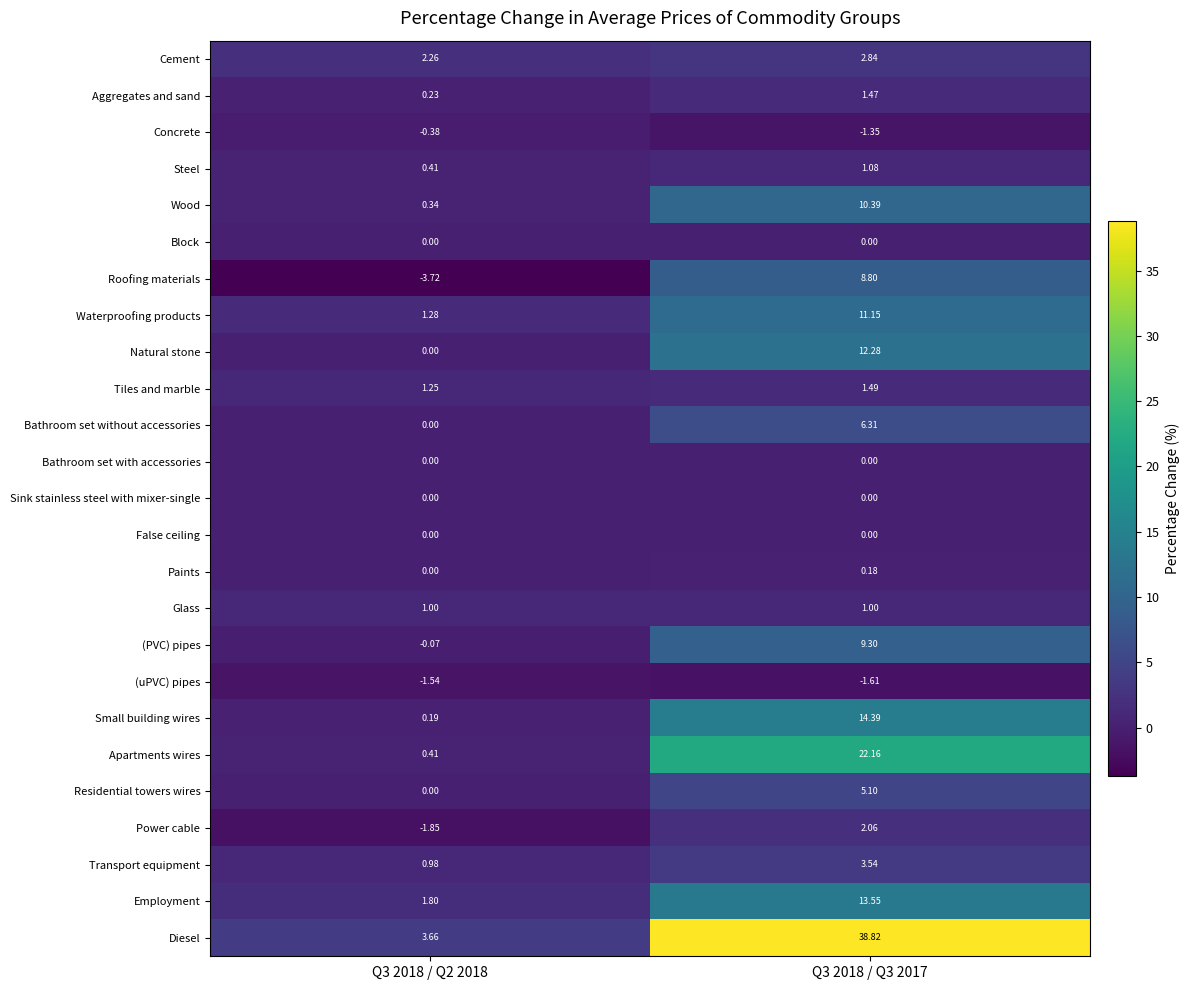

Which series changed the most between Q3 2018 / Q2 2018 and Q3 2018 / Q3 2017?

Diesel